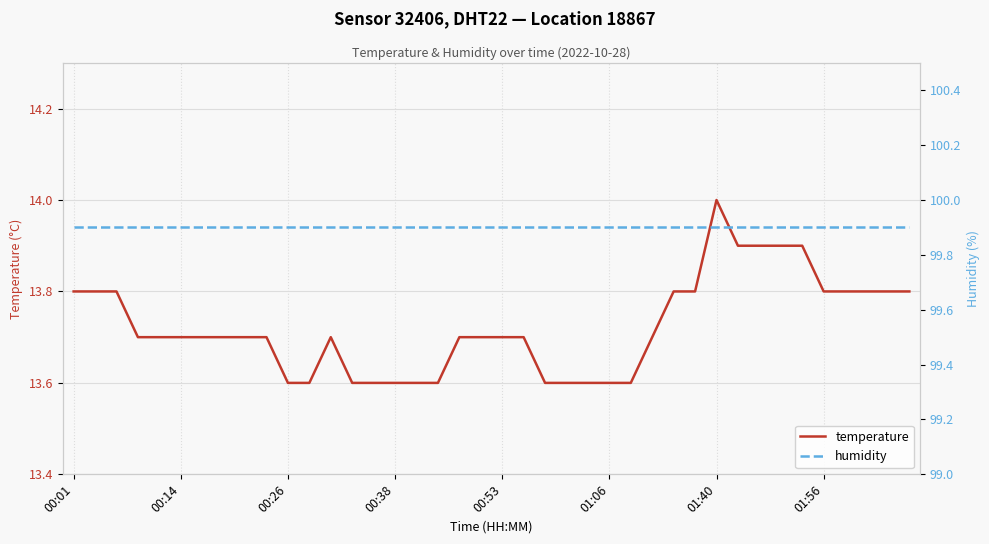

True or false: temperature has a value of 13.6 at 13.

True